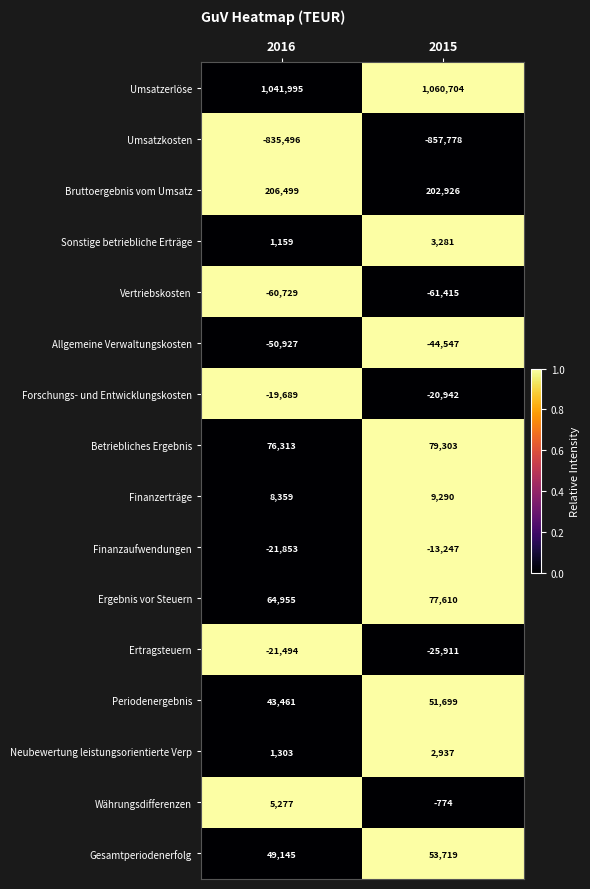

At which category is the sum across all series the highest?

2015